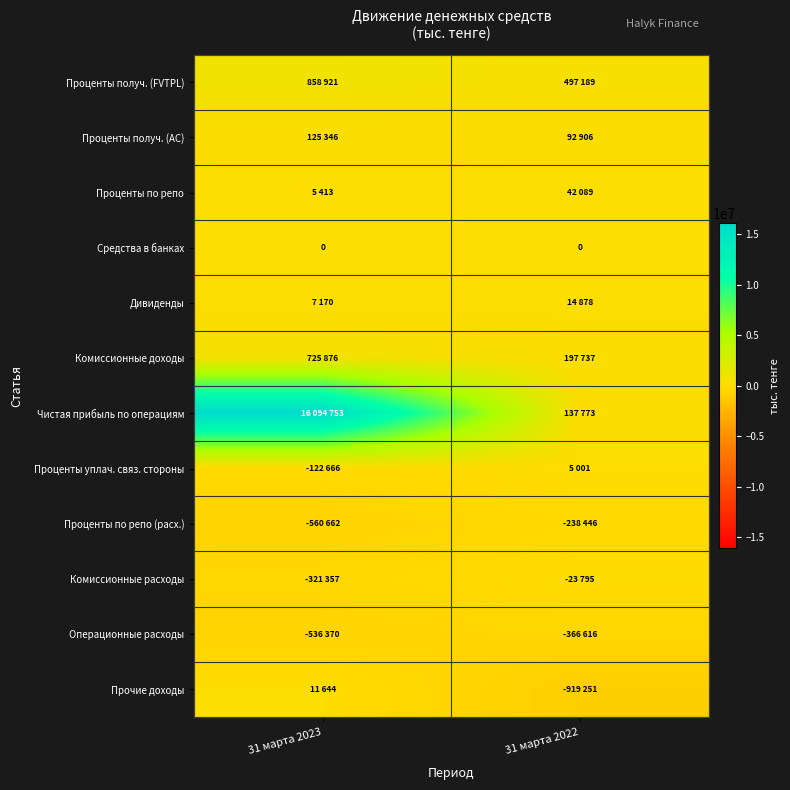

The value of Средства в банках at 31 марта 2023 is 0. True or false?

True